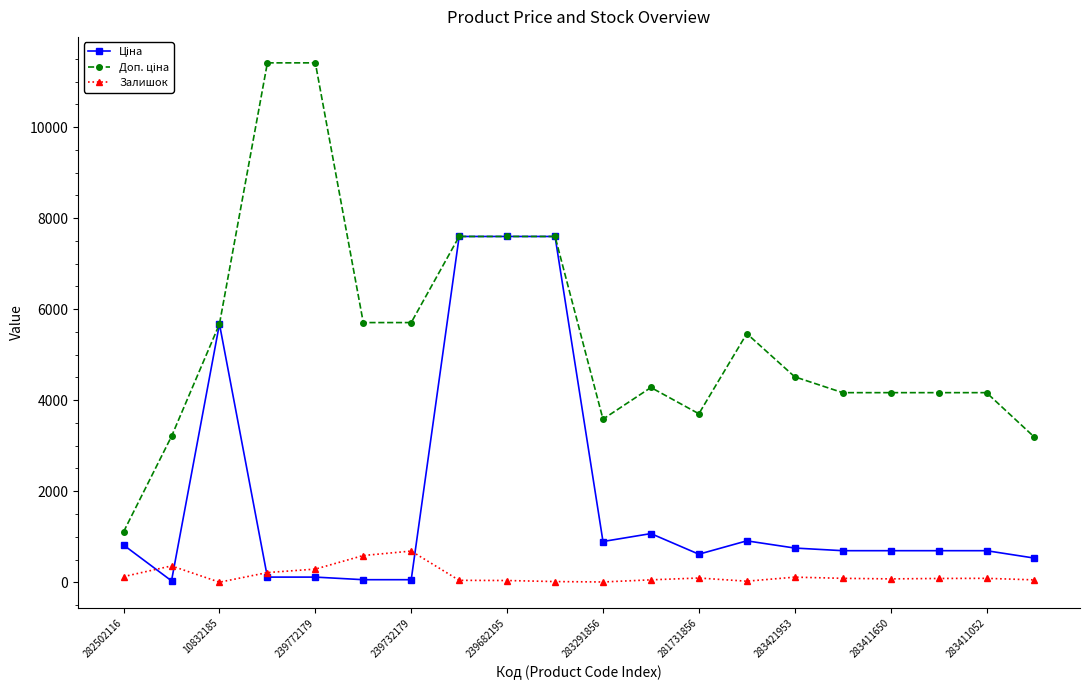

What is the greatest value displayed?

11410.0